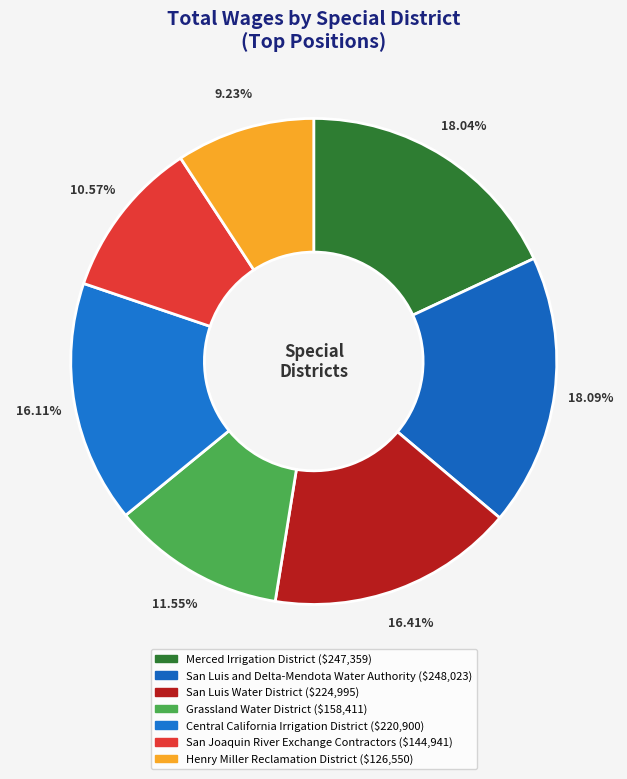

Which category has the biggest portion of the pie?

San Luis and Delta-Mendota Water Authority